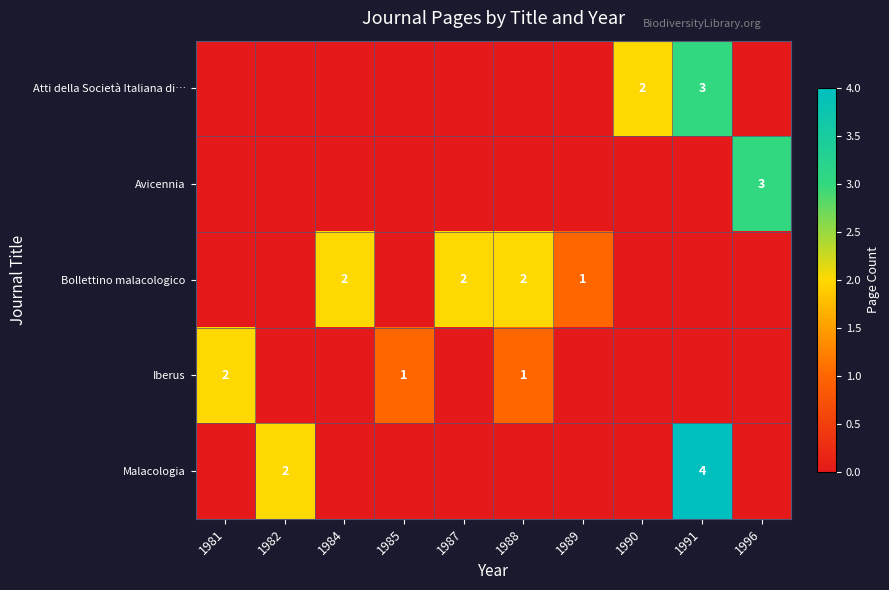

The Atti della Società Italiana di… series shows 2 at 1990. True or false?

True